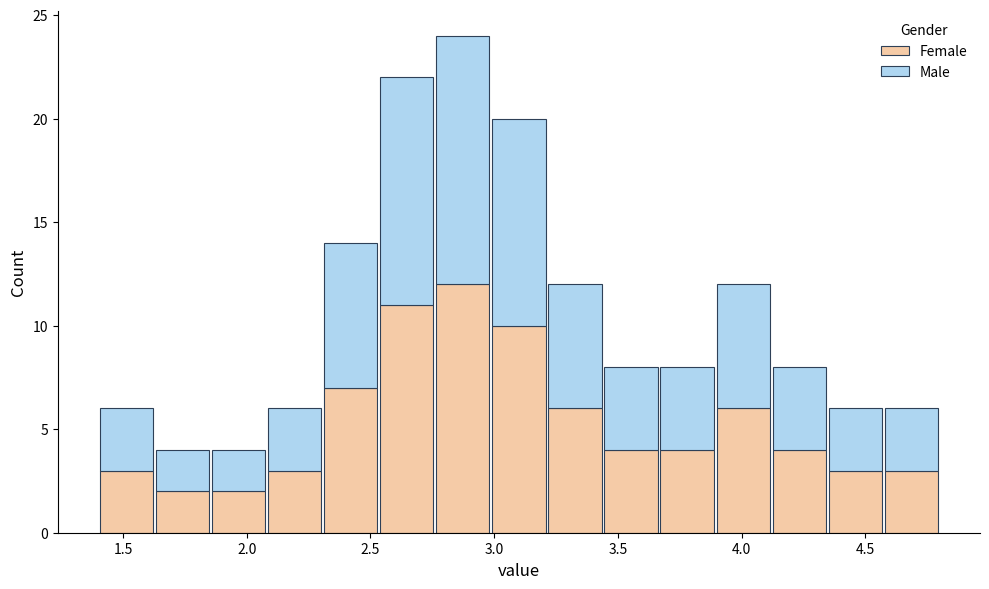

Which range on the x-axis has the tallest stacked bar (by total height)?

2.75 to 3.00